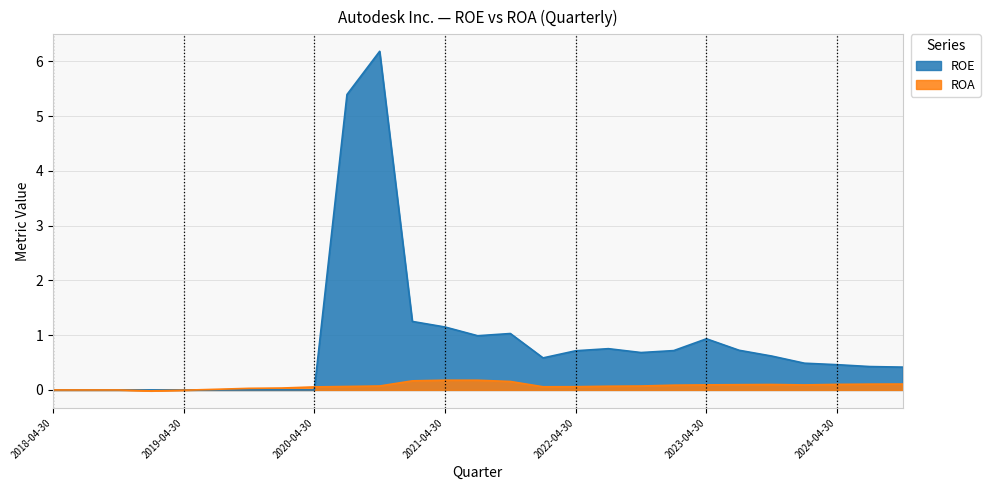

What is the label of the 22nd point from the left?

2023-07-31